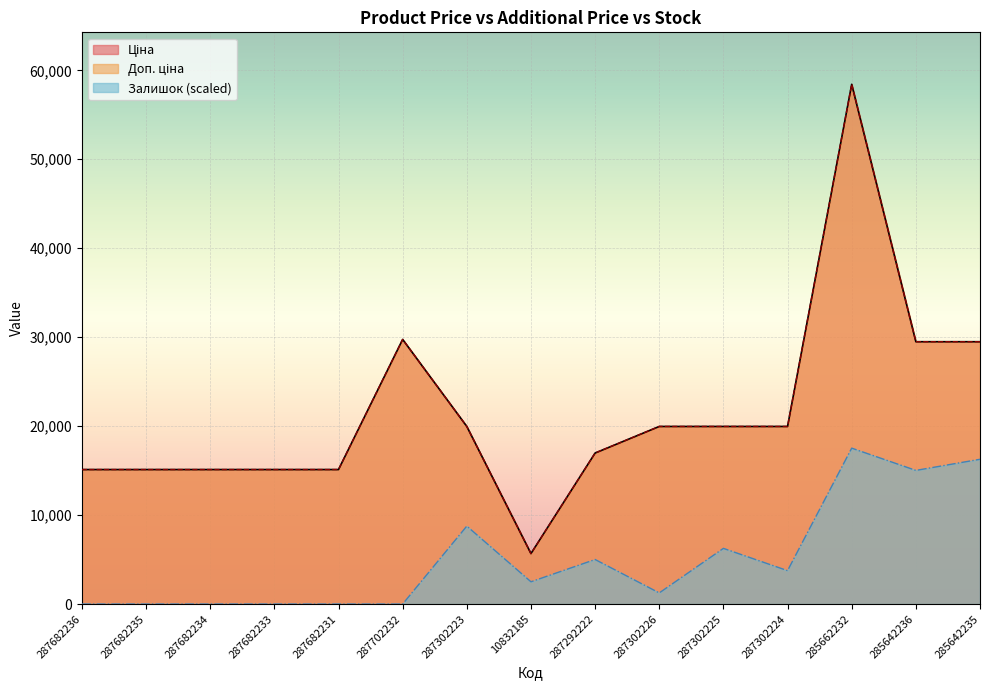

Is the value of Доп. ціна at 287302225 greater than the value of Залишок at 287702232?

Yes